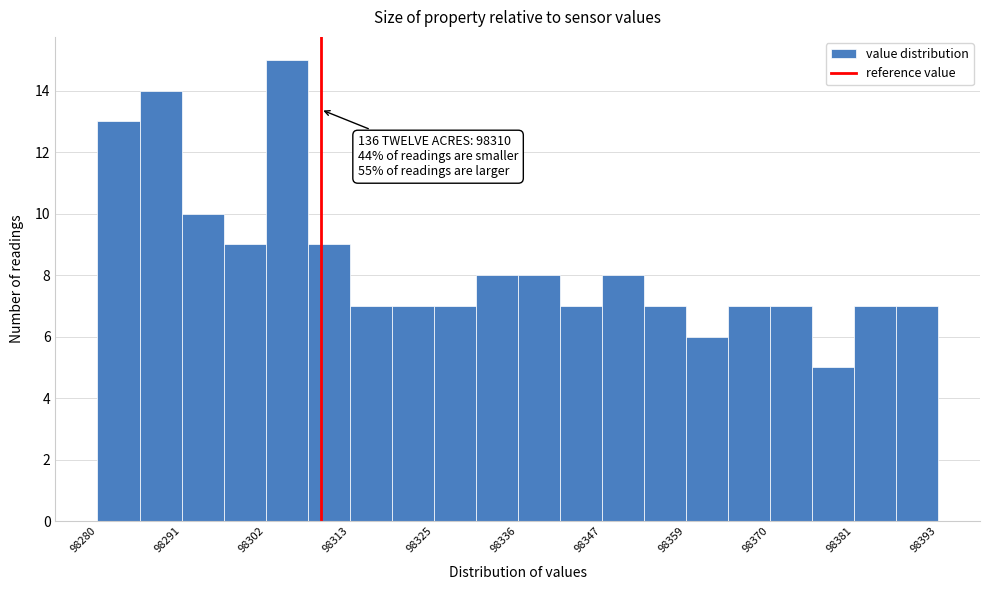

Around what value on the x-axis is the tallest bar? Give the approximate position of its centre, as read against the axis.

98306